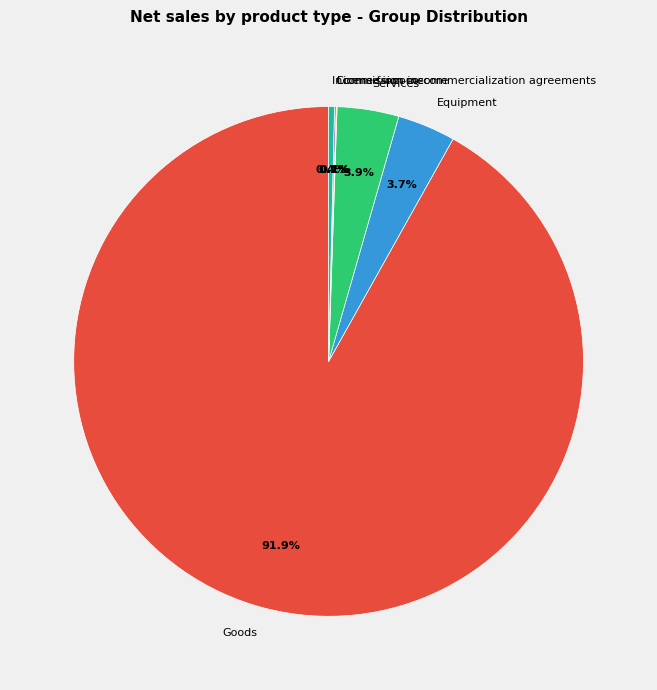

To the nearest percent, what is the difference between the largest and smallest slice percentages?

92%